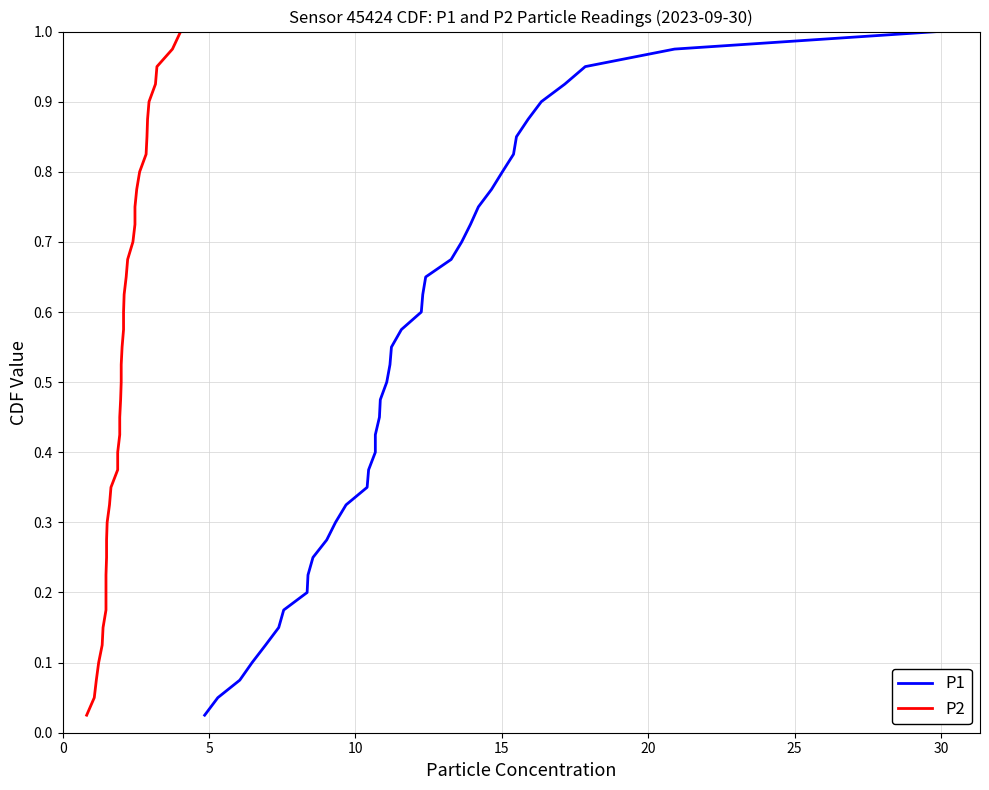

What is the value of the P1 point at the 28th from the left?

0.7